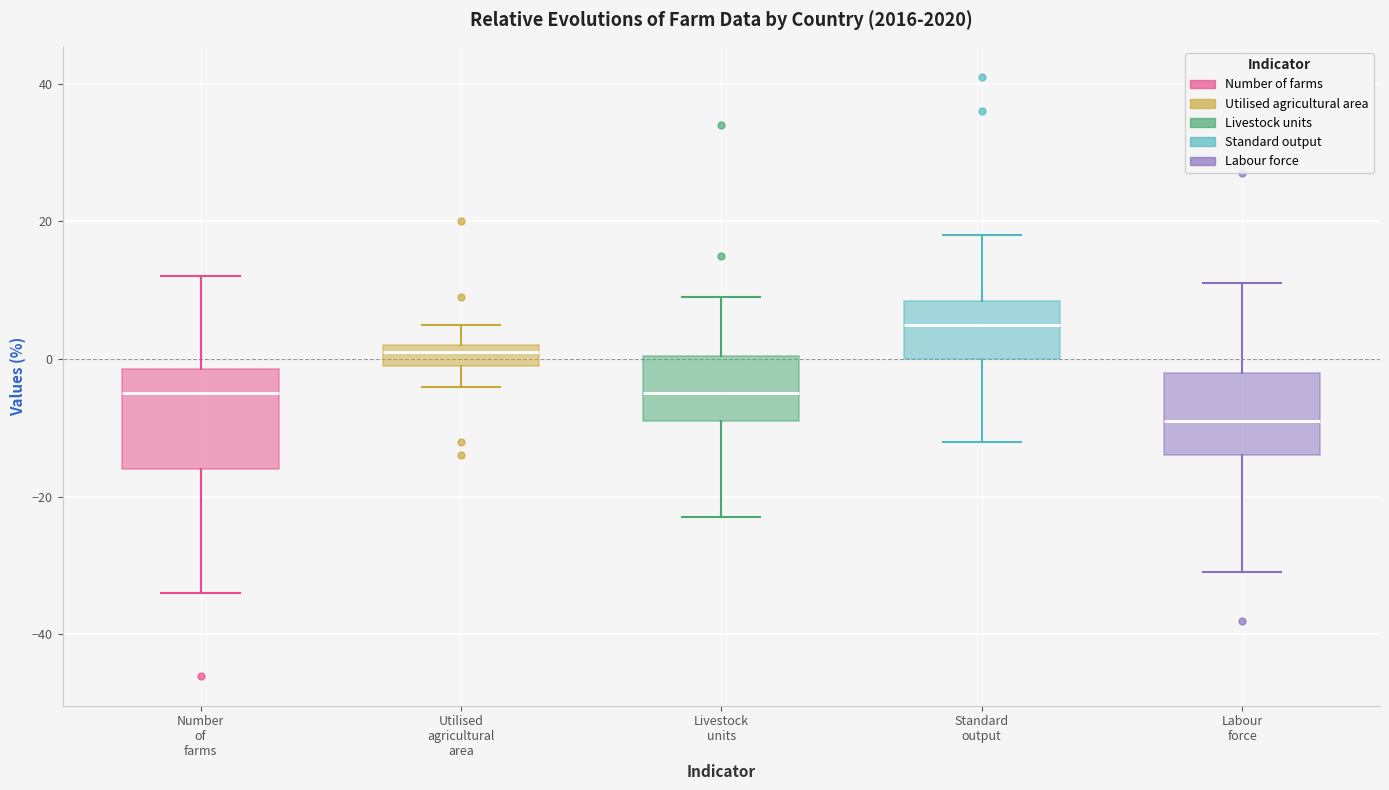

Reading left to right, read every box against the y-axis: the position of its median line, the range the box covers, and the ends of its whiskers. The values are not printed on the chart, so give them approximately, as read against the axis.

Number of farms: median -4, box -16 to -2, whiskers -34 to 12
Utilised agricultural area: median 2 (just below the box's upper edge), box 0 to 2, whiskers -4 to 6
Livestock units: median -4, box -8 to 0, whiskers -22 to 10
Standard output: median 6, box 0 to 8, whiskers -12 to 18
Labour force: median -8, box -14 to -2, whiskers -30 to 12